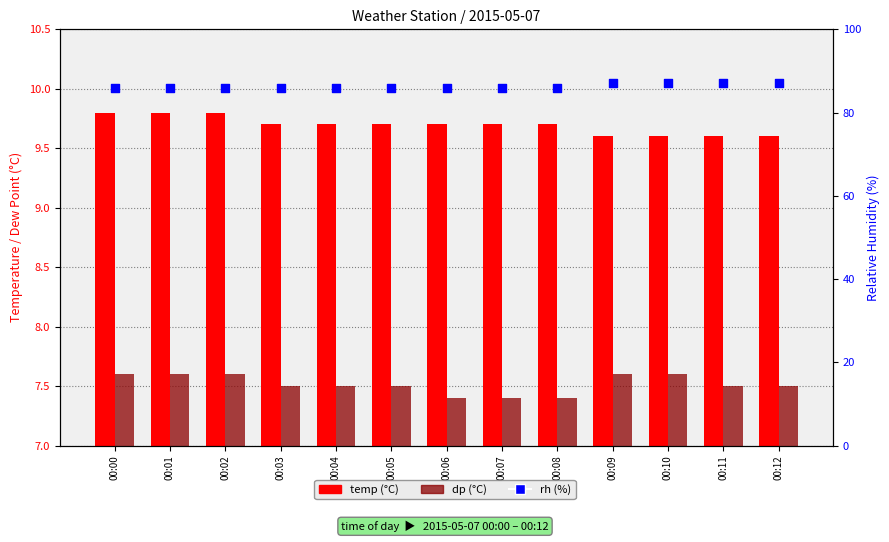

At which category is the sum across all series the highest?

00:09